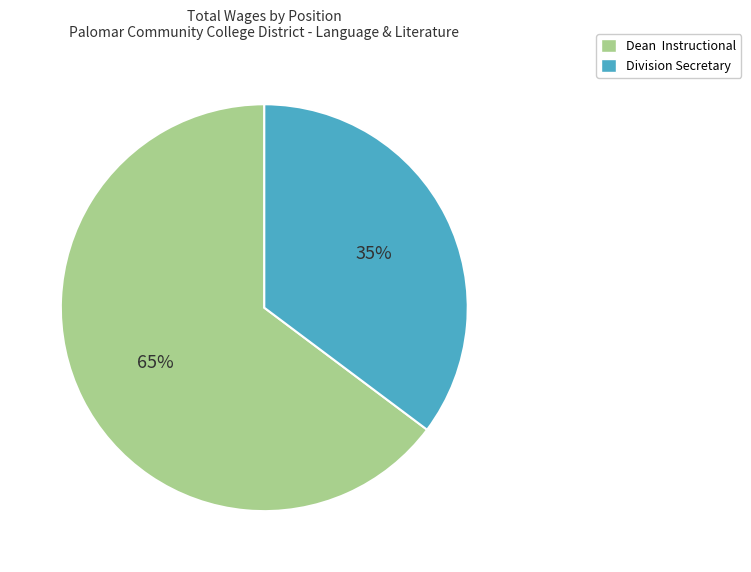

True or false: Dean Instructional accounts for 65% of the total.

True